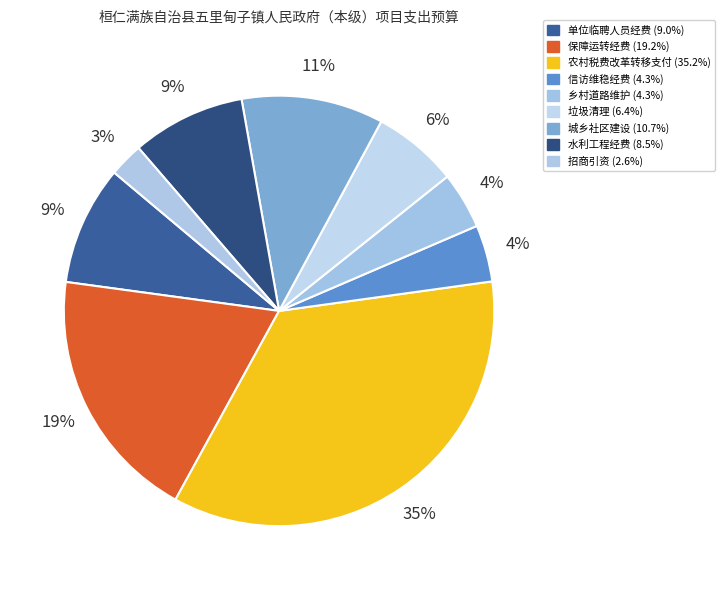

Which slice is the largest?

农村税费改革转移支付